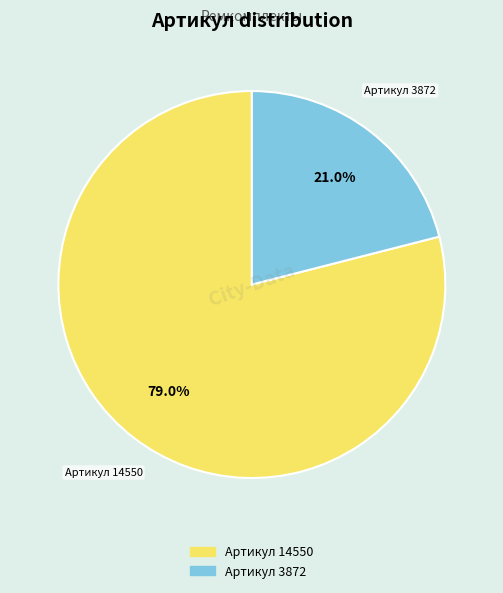

Count the number of slices in the pie.

2